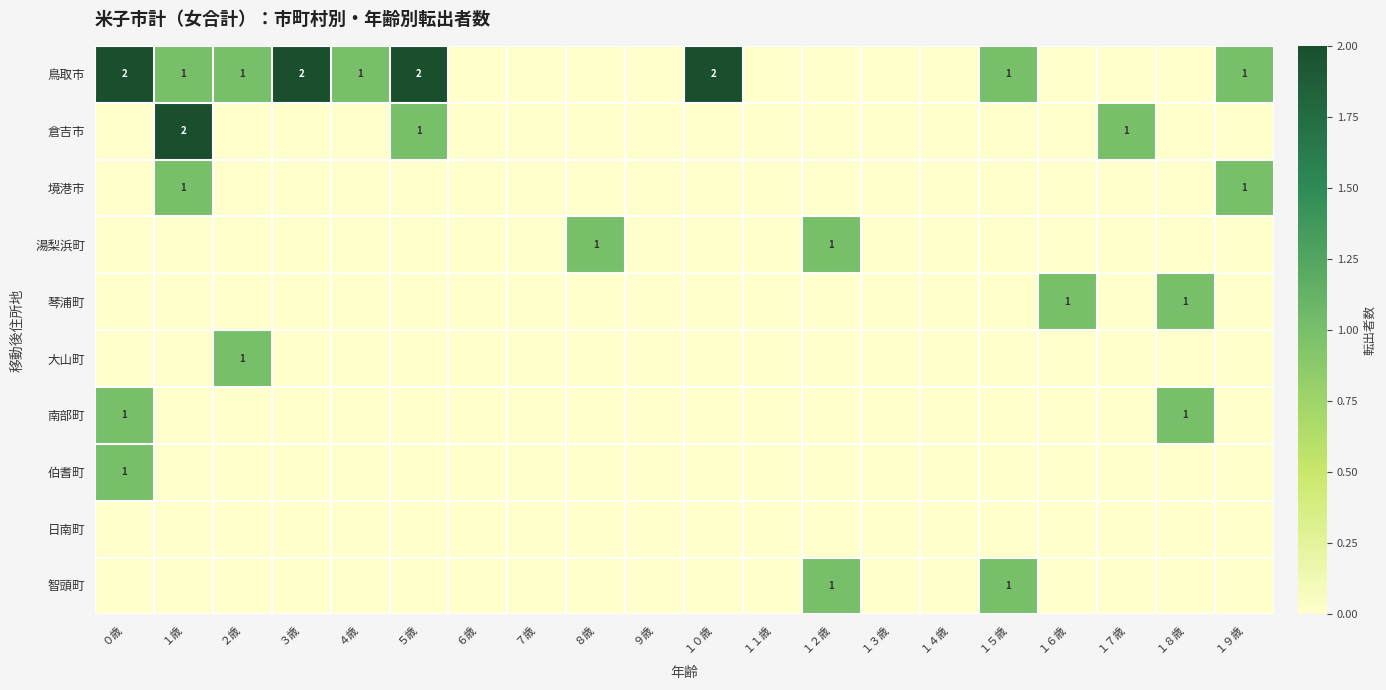

Is it true that 南部町 equals 1 at ０歳?

True